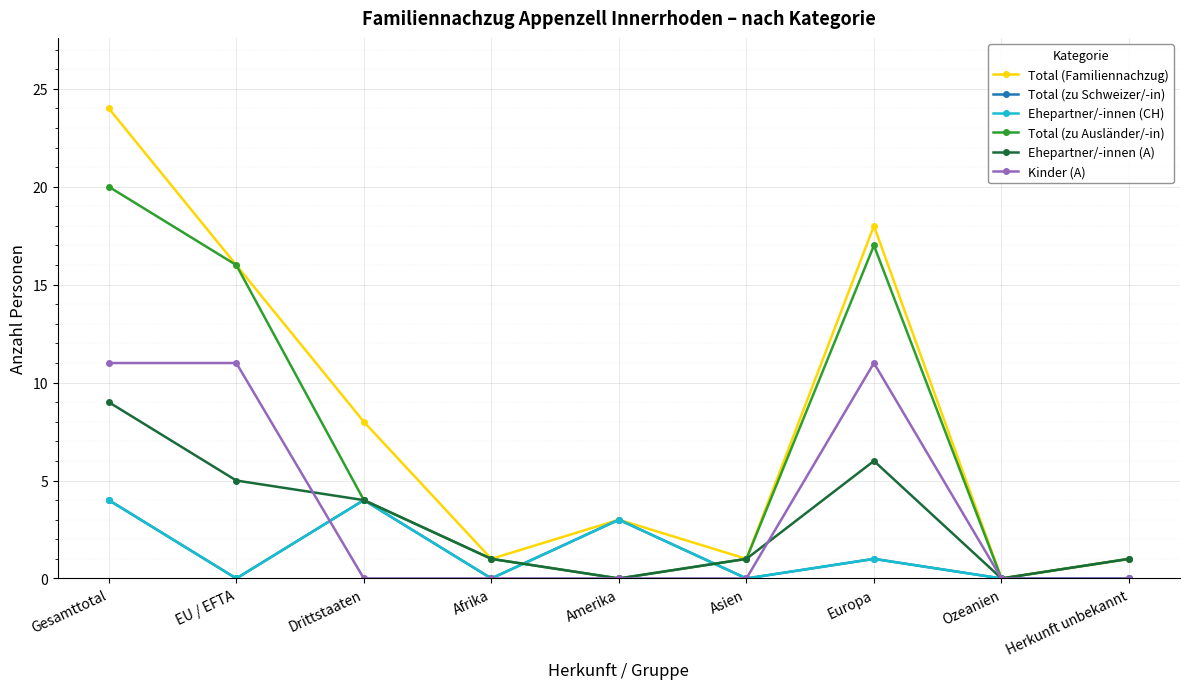

True or false: Total (zu Ausländer/-in) and Kinder (A) intersect in this chart.

False